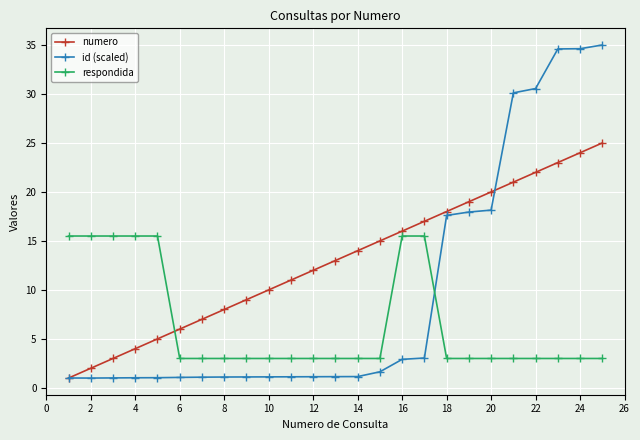

What is the lowest value of the numero series?

1.0